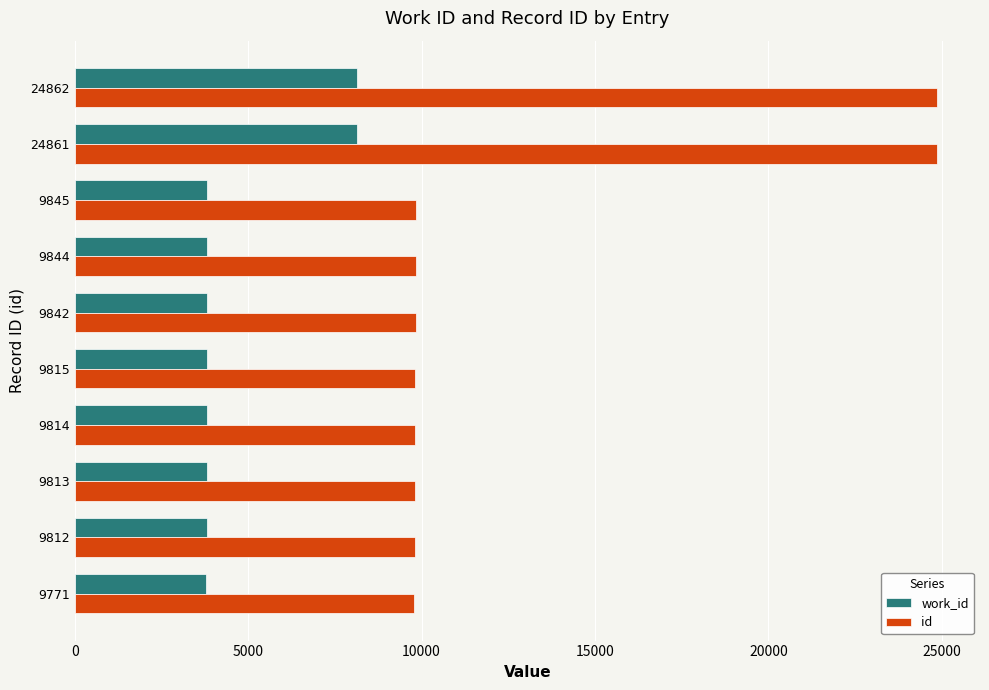

What is the sum of all id values?

128279